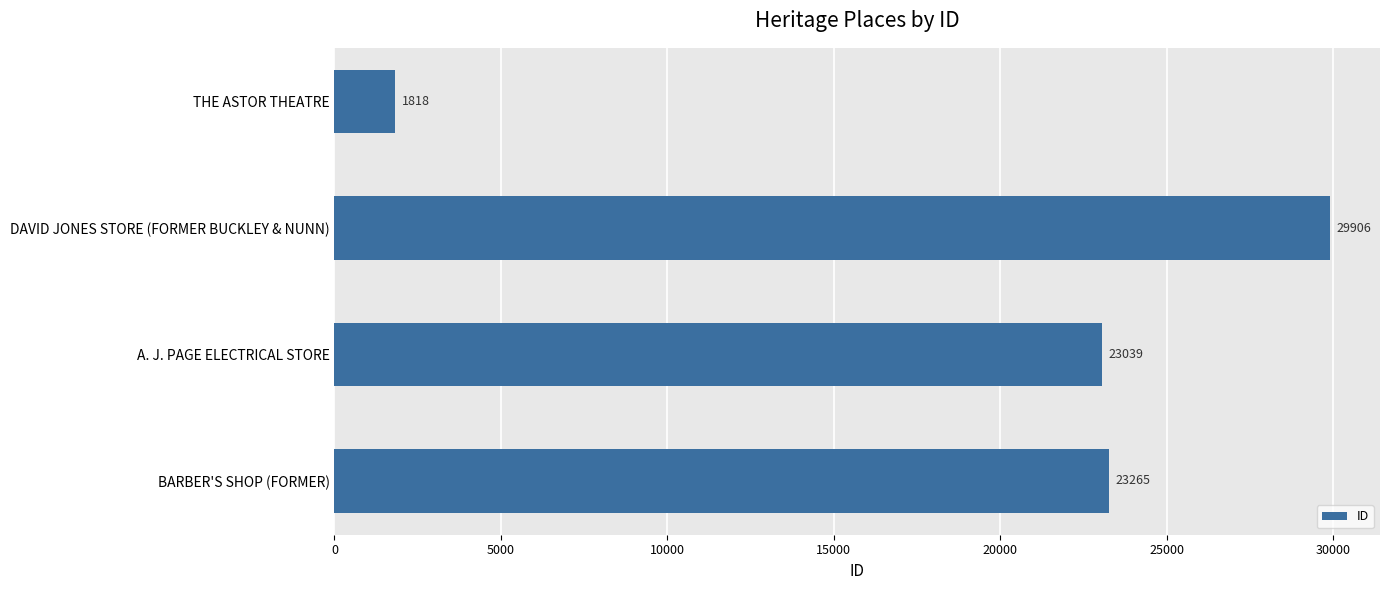

What is the difference between the maximum and minimum values?

28088